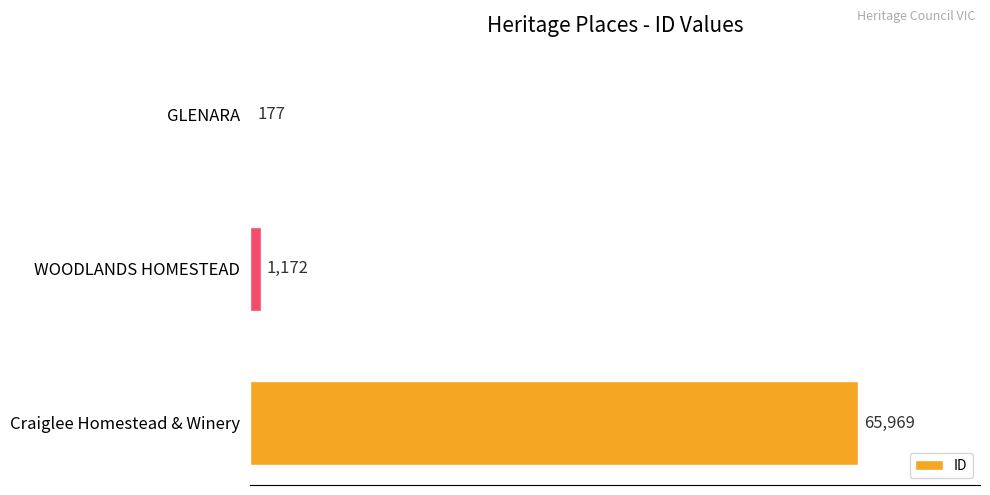

Is it true that the value at WOODLANDS HOMESTEAD is 1172?

True